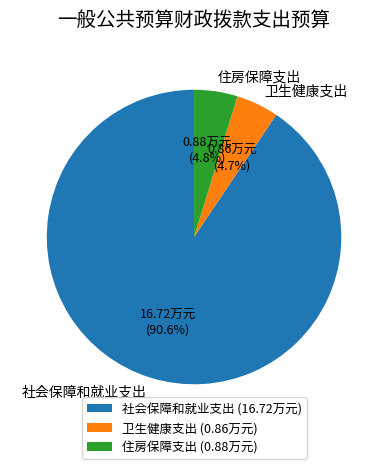

What percentage is the 卫生健康支出 slice, to the nearest percent?

5%